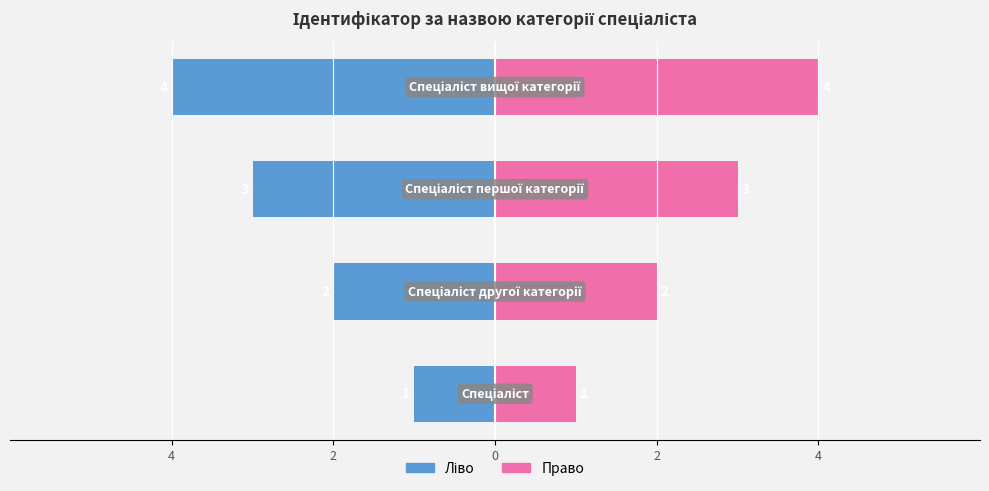

The Ідентифікатор (ліво) series shows -1 at 4. True or false?

False